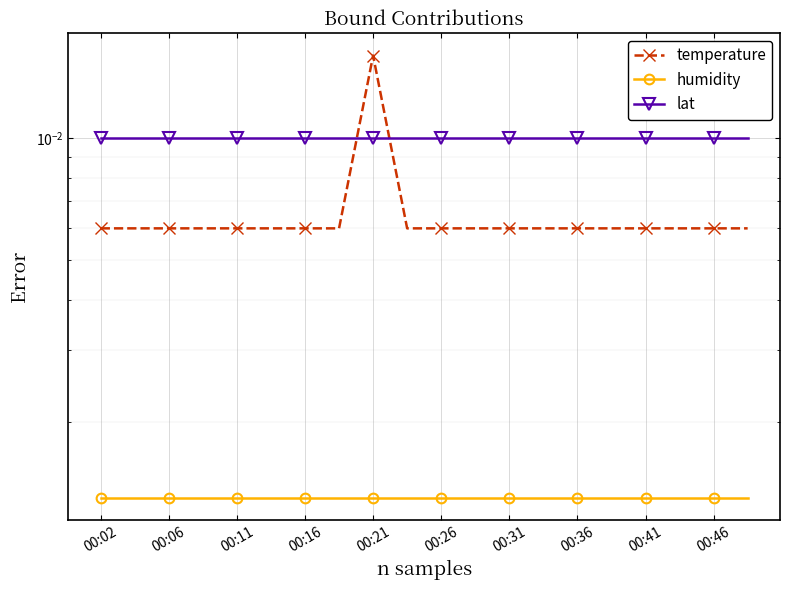

At which label does humidity reach its peak?

00:02